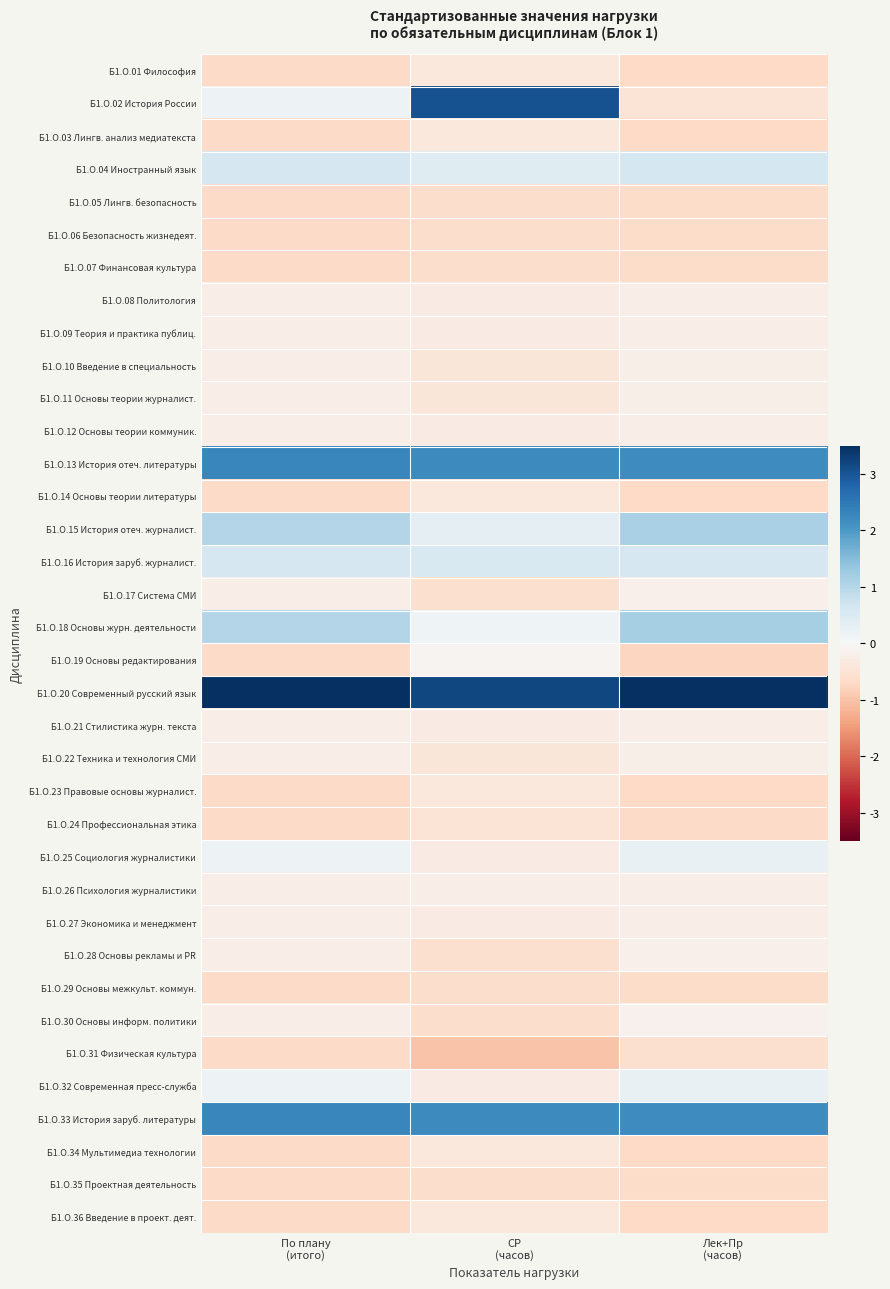

Rank the series at СР (часов) from highest to lowest value.

Б1.О.20 Современный русский язык, Б1.О.02 История России, Б1.О.13 История отеч. литературы, Б1.О.33 История заруб. литературы, Б1.О.16 История заруб. журналист., Б1.О.04 Иностранный язык, Б1.О.15 История отеч. журналист., Б1.О.18 Основы журн. деятельности, Б1.О.19 Основы редактирования, Б1.О.26 Психология журналистики, Б1.О.08 Политология, Б1.О.09 Теория и практика публиц., Б1.О.12 Основы теории коммуник., Б1.О.21 Стилистика журн. текста, Б1.О.25 Социология журналистики, Б1.О.27 Экономика и менеджмент, Б1.О.32 Современная пресс-служба, Б1.О.01 Философия, Б1.О.03 Лингв. анализ медиатекста, Б1.О.14 Основы теории литературы, Б1.О.23 Правовые основы журналист., Б1.О.34 Мультимедиа технологии, Б1.О.36 Введение в проект. деят., Б1.О.10 Введение в специальность, Б1.О.11 Основы теории журналист., Б1.О.22 Техника и технология СМИ, Б1.О.24 Профессиональная этика, Б1.О.17 Система СМИ, Б1.О.28 Основы рекламы и PR, Б1.О.05 Лингв. безопасность, Б1.О.06 Безопасность жизнедеят., Б1.О.07 Финансовая культура, Б1.О.29 Основы межкульт. коммун., Б1.О.30 Основы информ. политики, Б1.О.35 Проектная деятельность, Б1.О.31 Физическая культура